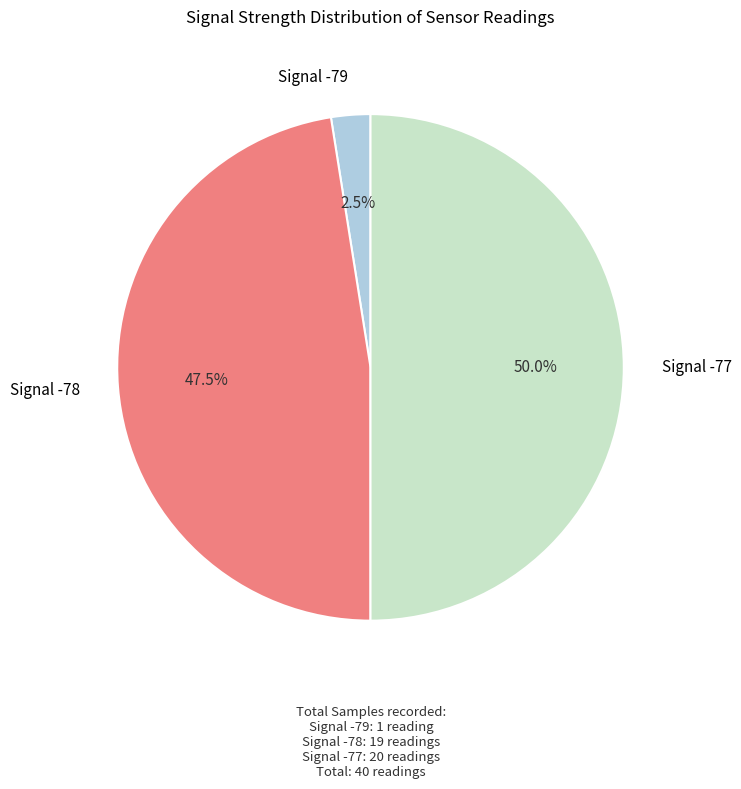

How many slices are in this pie chart?

3